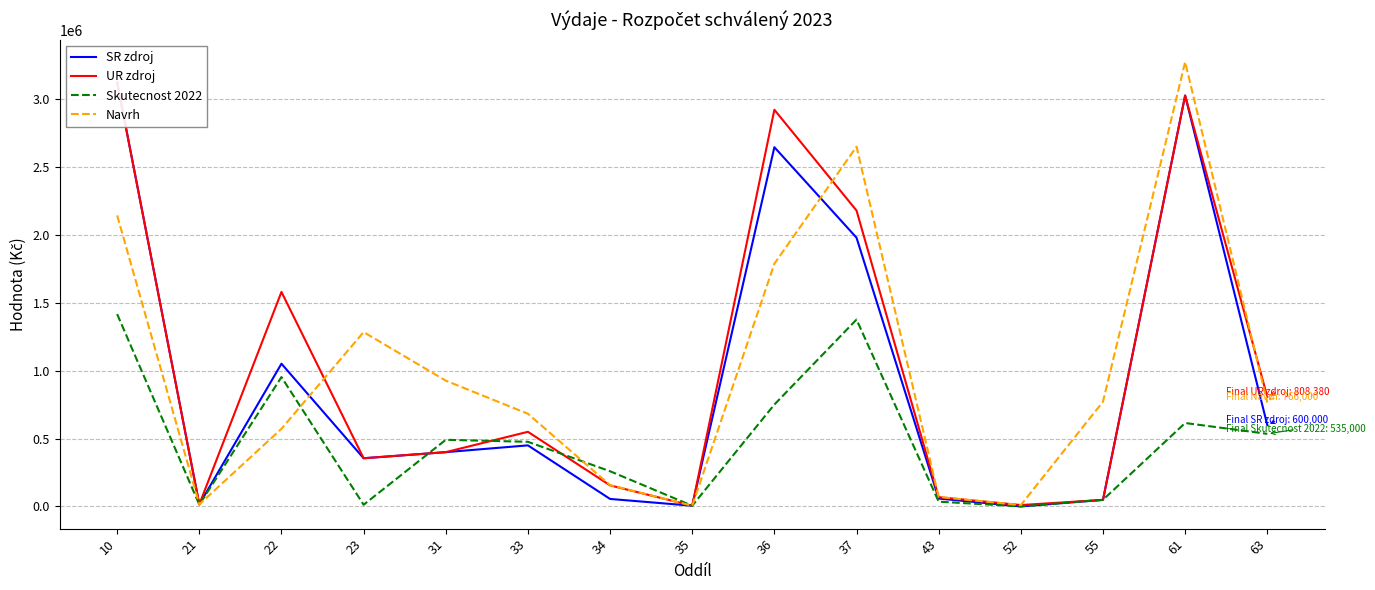

Reading right to left, extract all data points from this chart.

SR zdroj: 600000.0	3029000.0	48000.0	0.0	58000.0	1981000.0	2648000.0	5000.0	55000.0	450000.0	400000.0	355000.0	1052000.0	15000.0	3125000.0
UR zdroj: 808380.0	3029000.0	48000.0	10000.0	68000.0	2181000.0	2924090.6	5000.0	155000.0	550000.0	400000.0	355000.0	1581000.0	15000.0	3125000.0
Skutecnost 2022: 535000.2	614797.3	48779.5	0.0	35000.0	1377605.8	751019.0	5000.0	259203.5	476299.3	490972.9	12200.0	953469.9	13000.0	1417597.8
Navrh: 766000.0	3276000.0	772000.0	10000.0	70000.0	2652000.0	1789000.0	5000.0	157000.0	683000.0	927000.0	1285000.0	572000.0	15000.0	2145000.0